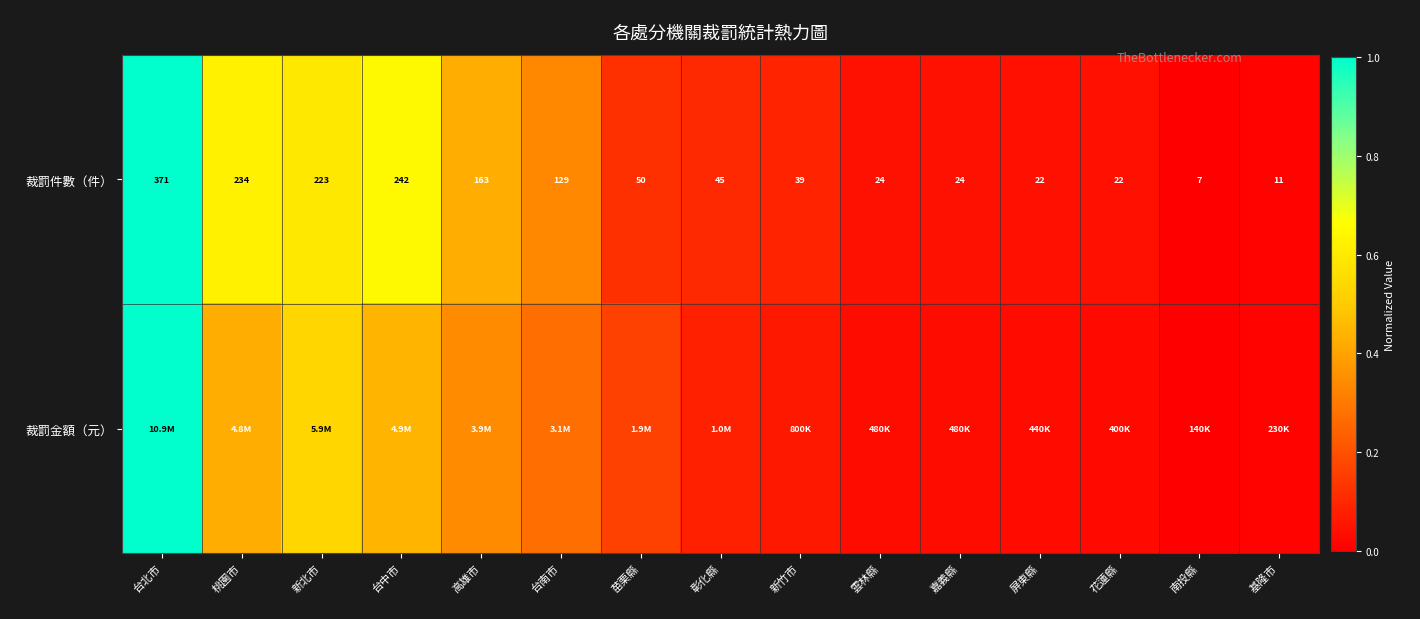

Rank the series by their average value, from highest to lowest.

裁罰件數（件）, 裁罰金額（元）